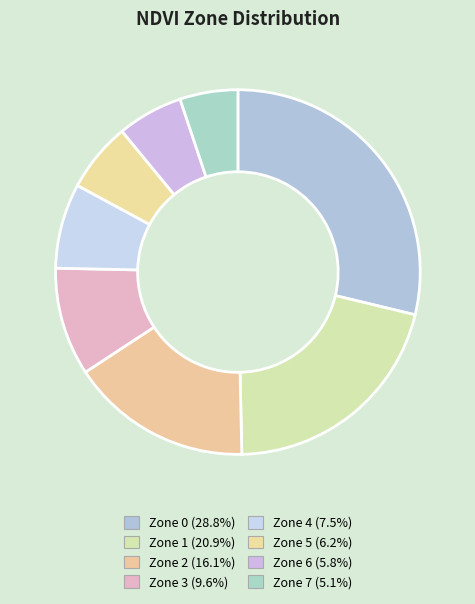

What percentage is the Zone 4 slice, to the nearest percent?

8%